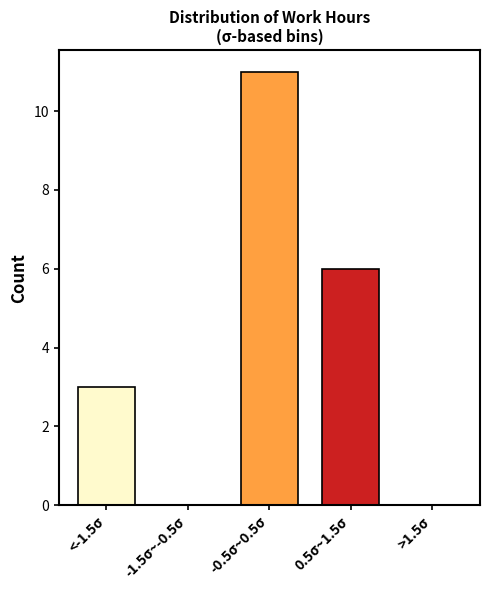

Reading right to left, extract all data points from this chart.

>1.5σ=0	0.5σ~1.5σ=6	-0.5σ~0.5σ=11	-1.5σ~-0.5σ=0	<-1.5σ=3